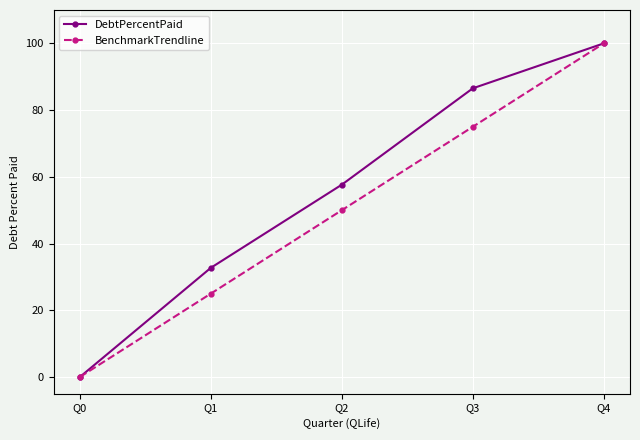

Which category has the highest value in the BenchmarkTrendline series?

Q4